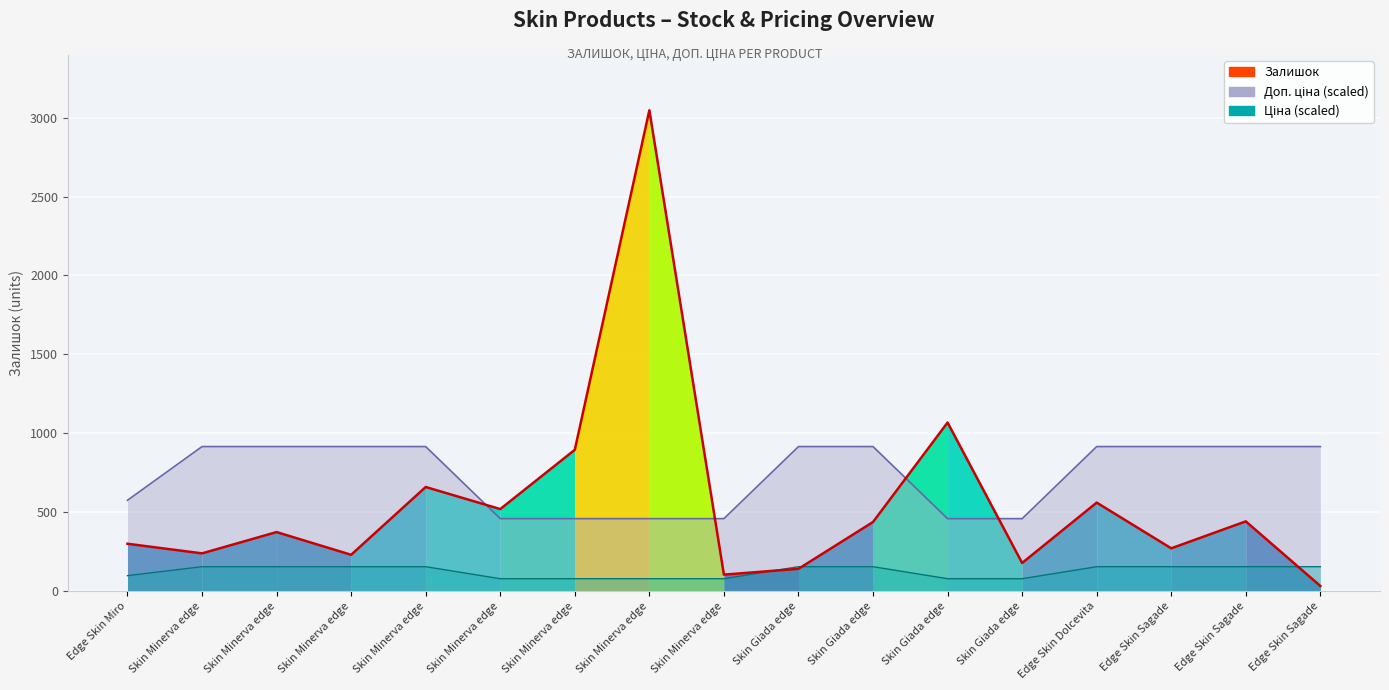

Count the number of categories in the chart.

17